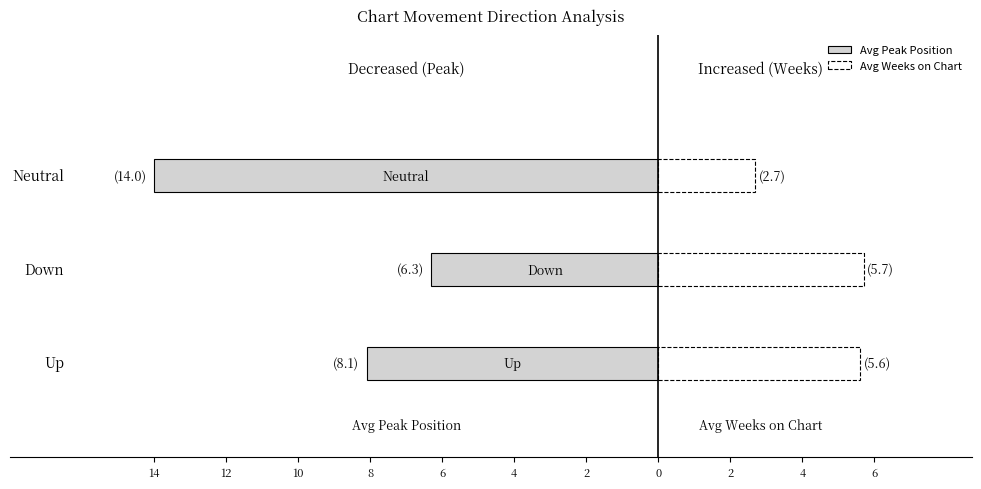

What is the average value of the Avg Peak Position series?

-9.5